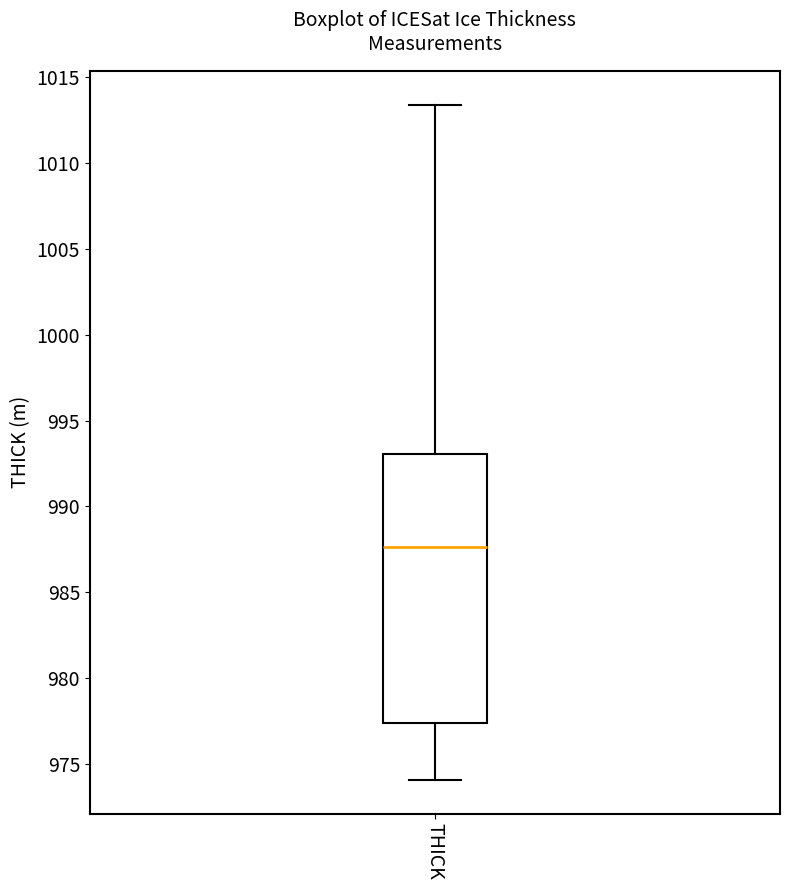

Where does the lower whisker of the box for THICK end on the y-axis? The values are not printed on the chart, so give them approximately, as read against the axis.

974.0